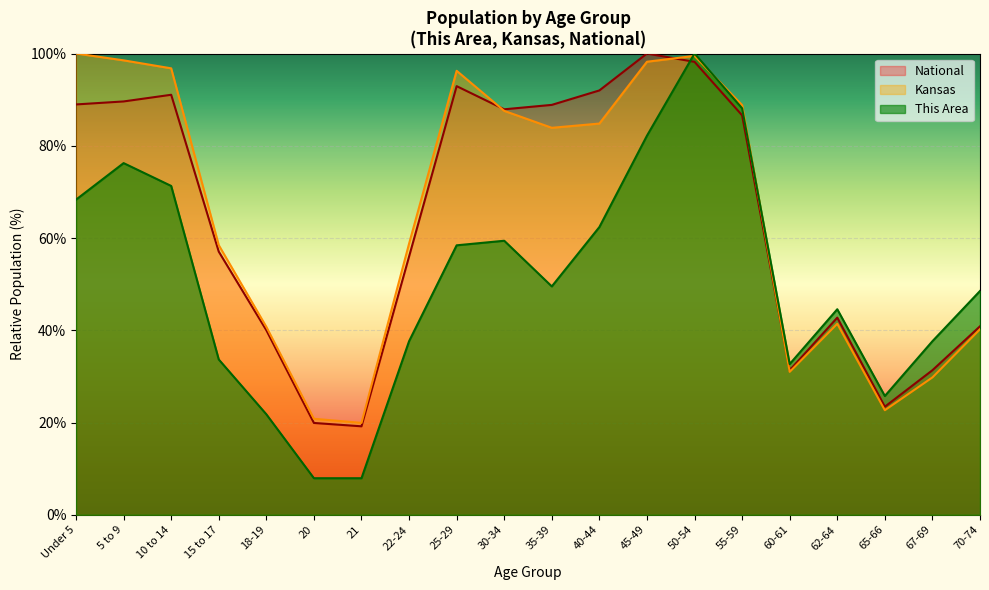

What is the average value of the National series?

63.9